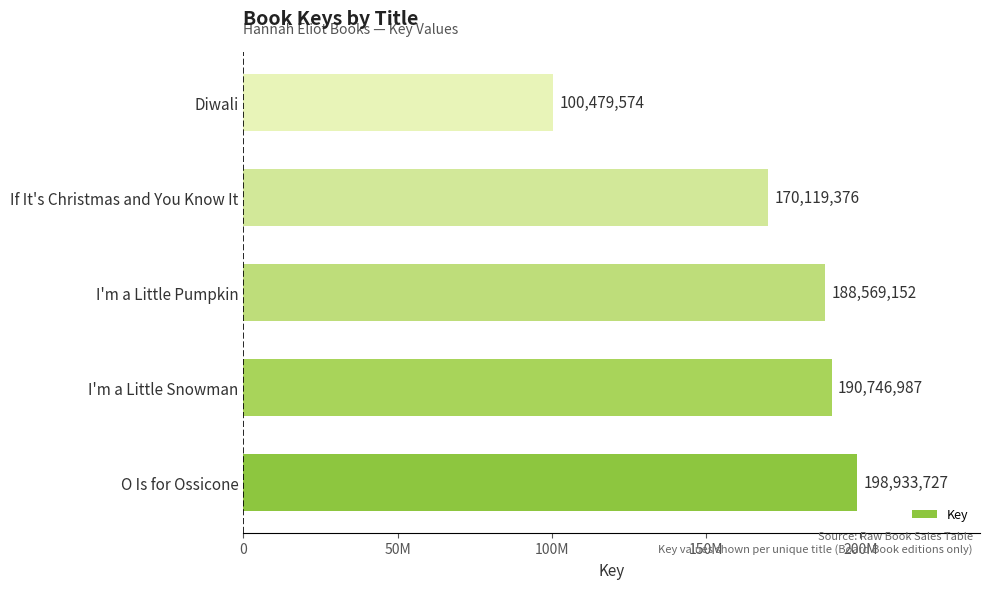

What is the minimum value shown in the chart?

100479574